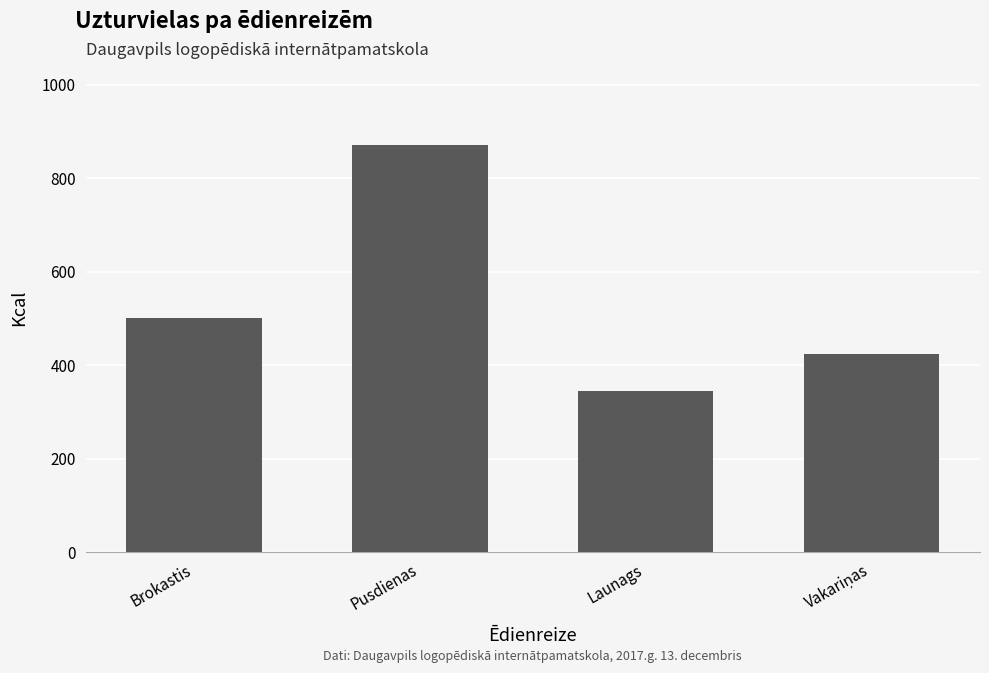

Read the value at Brokastis.

500.3